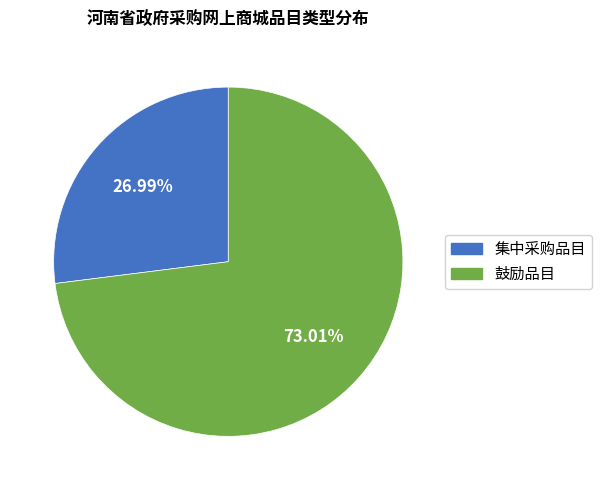

What is the total percentage of 集中采购品目 and 鼓励品目?

100.0%